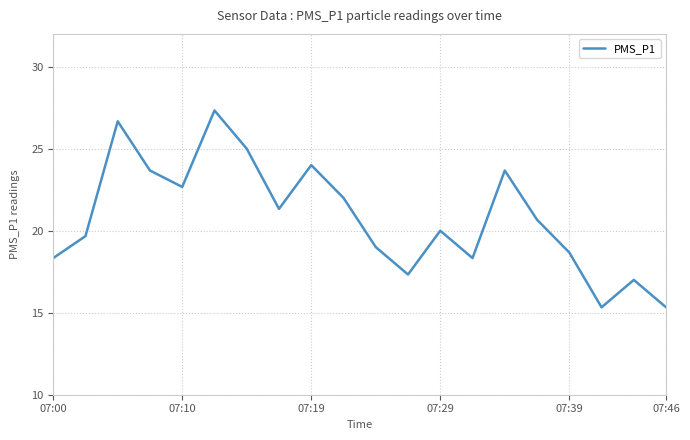

What is the minimum value shown in the chart?

15.3